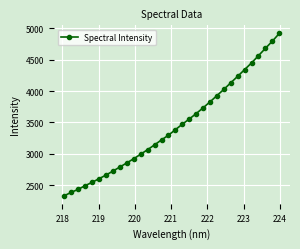

True or false: the data has more than 2 interior local peaks.

False